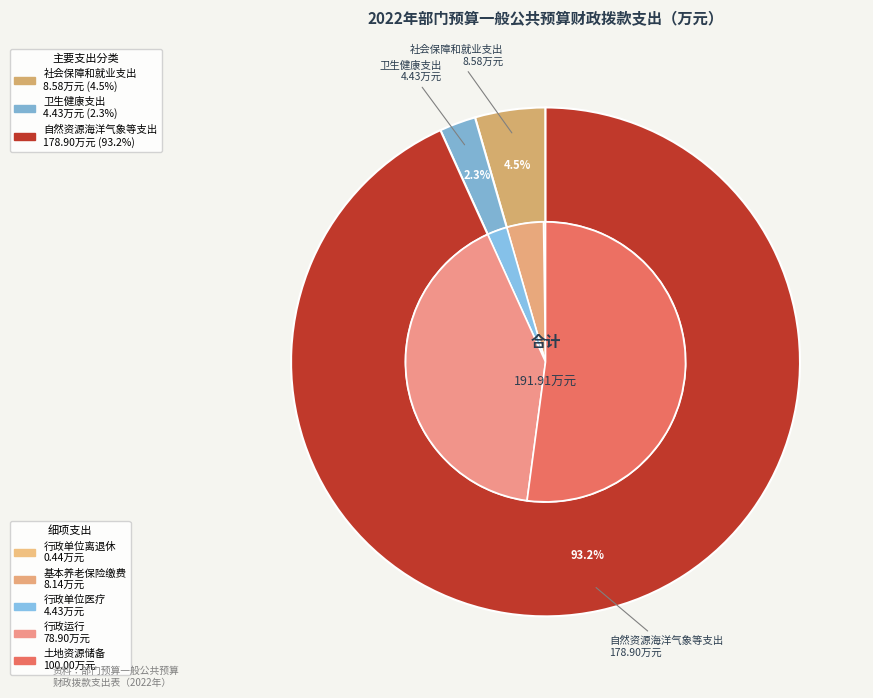

Rank the categories by value from lowest to highest.

卫生健康支出, 社会保障和就业支出, 自然资源海洋气象等支出